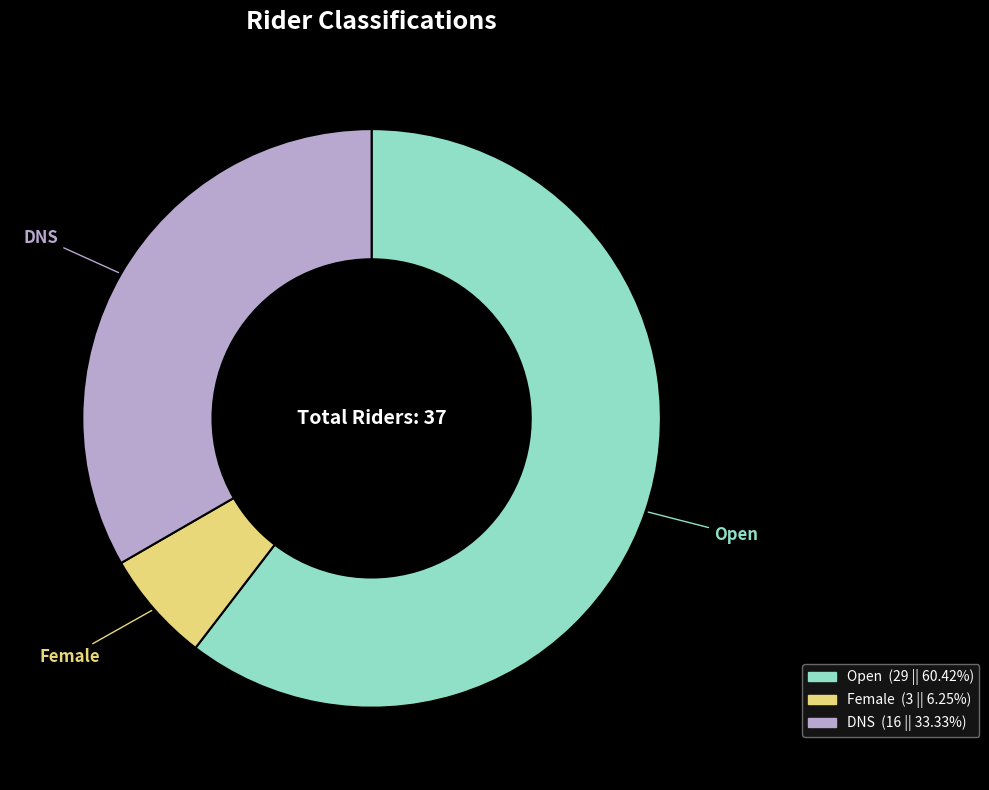

Rank the categories by value from highest to lowest.

Open, DNS, Female